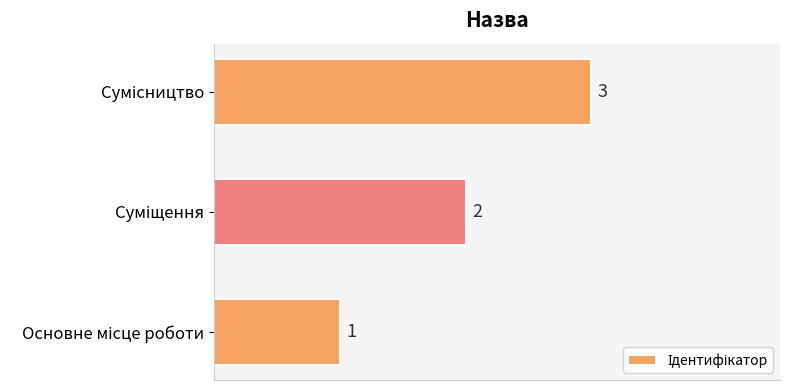

Are the bars grouped side by side (vs. stacked)?

No